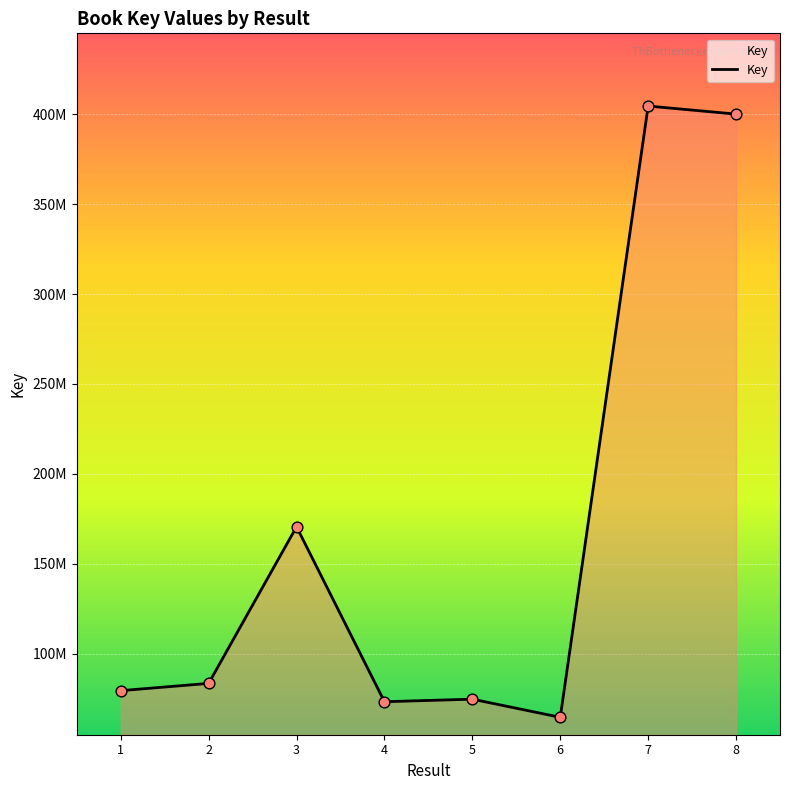

Is this an area chart (filled region under the line)?

Yes